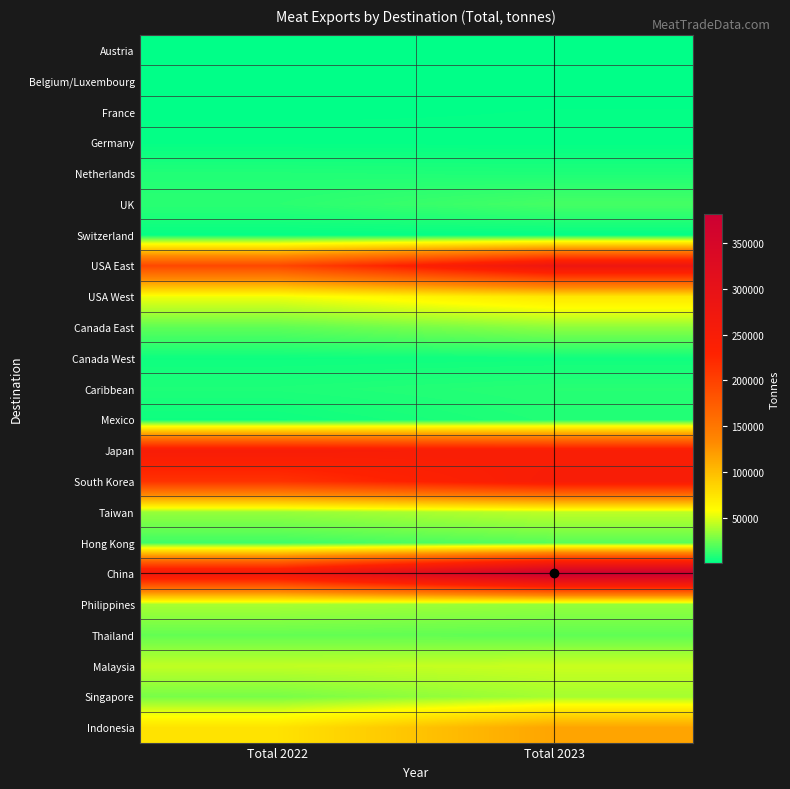

Reading right to left, transcribe all the data shown in this chart.

Austria: Total 2023=3.3	Total 2022=1.2
Belgium/Luxembourg: Total 2023=380.8	Total 2022=443.7
France: Total 2023=785.7	Total 2022=529.3
Germany: Total 2023=992.9	Total 2022=1238.8
Netherlands: Total 2023=6967.8	Total 2022=7674.1
UK: Total 2023=15804.7	Total 2022=9685.6
Switzerland: Total 2023=1298.8	Total 2022=1713.0
USA East: Total 2023=278827.9	Total 2022=193602.1
USA West: Total 2023=72981.7	Total 2022=54231.4
Canada East: Total 2023=32034.1	Total 2022=21539.9
Canada West: Total 2023=4056.4	Total 2022=3519.3
Caribbean: Total 2023=9021.5	Total 2022=6961.4
Mexico: Total 2023=7804.4	Total 2022=3574.3
Japan: Total 2023=244544.5	Total 2022=250043.1
South Korea: Total 2023=250125.3	Total 2022=213798.4
Taiwan: Total 2023=42886.7	Total 2022=34058.5
Hong Kong: Total 2023=20119.4	Total 2022=14478.2
China: Total 2023=382070.8	Total 2022=270552.0
Philippines: Total 2023=33604.8	Total 2022=37871.5
Thailand: Total 2023=21842.7	Total 2022=22635.3
Malaysia: Total 2023=45526.4	Total 2022=43465.6
Singapore: Total 2023=37338.3	Total 2022=27168.4
Indonesia: Total 2023=115521.3	Total 2022=75291.1